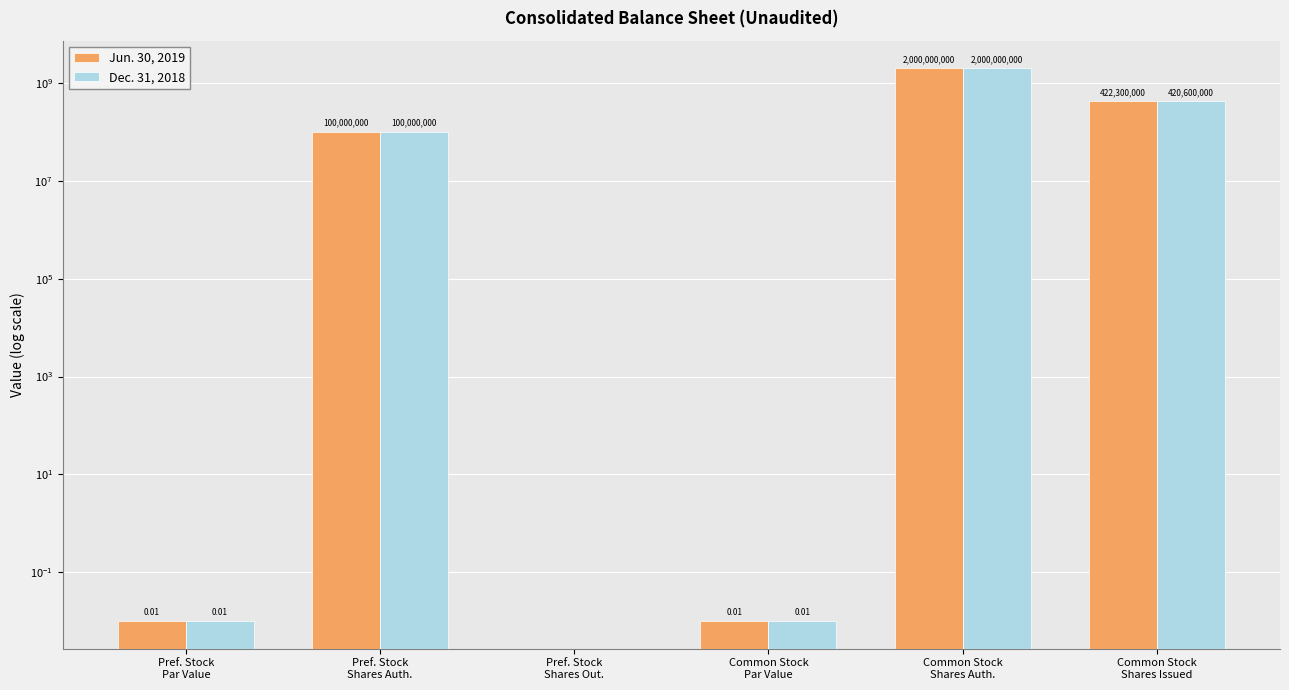

How many values in Jun. 30, 2019 are above zero?

5